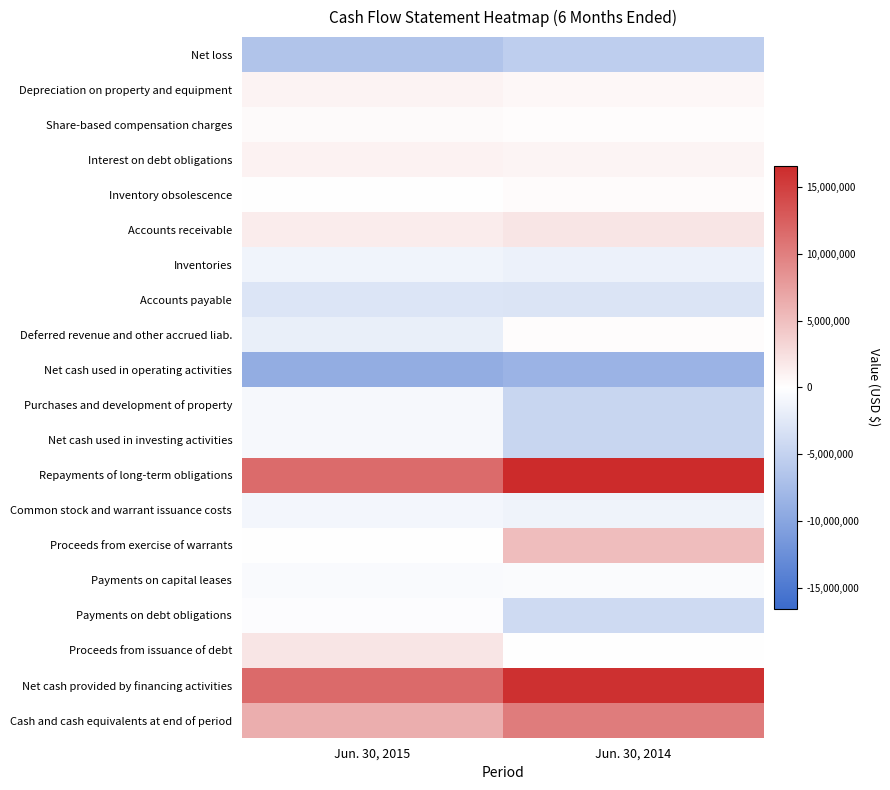

Reading left to right, transcribe all the data shown in this chart.

Net loss: Jun. 30, 2015=-6587785	Jun. 30, 2014=-5436370
Depreciation on property and equipment: Jun. 30, 2015=856349	Jun. 30, 2014=641843
Share-based compensation charges: Jun. 30, 2015=349769	Jun. 30, 2014=217159
Interest on debt obligations: Jun. 30, 2015=917702	Jun. 30, 2014=797052
Inventory obsolescence: Jun. 30, 2015=-8307	Jun. 30, 2014=282728
Accounts receivable: Jun. 30, 2015=1488421	Jun. 30, 2014=1966455
Inventories: Jun. 30, 2015=-1231622	Jun. 30, 2014=-1543238
Accounts payable: Jun. 30, 2015=-2858171	Jun. 30, 2014=-2999465
Deferred revenue and other accrued liab.: Jun. 30, 2015=-1803922	Jun. 30, 2014=224719
Net cash used in operating activities: Jun. 30, 2015=-9115390	Jun. 30, 2014=-8377273
Purchases and development of property: Jun. 30, 2015=-725211	Jun. 30, 2014=-4554081
Net cash used in investing activities: Jun. 30, 2015=-725211	Jun. 30, 2014=-4554081
Repayments of long-term obligations: Jun. 30, 2015=11500000	Jun. 30, 2014=16620375
Common stock and warrant issuance costs: Jun. 30, 2015=-942073	Jun. 30, 2014=-1356824
Proceeds from exercise of warrants: Jun. 30, 2015=5375	Jun. 30, 2014=5114599
Payments on capital leases: Jun. 30, 2015=-516289	Jun. 30, 2014=-412575
Payments on debt obligations: Jun. 30, 2015=-257522	Jun. 30, 2014=-4109916
Proceeds from issuance of debt: Jun. 30, 2015=2000000	Jun. 30, 2014=0
Net cash provided by financing activities: Jun. 30, 2015=11651628	Jun. 30, 2014=16149124
Cash and cash equivalents at end of period: Jun. 30, 2015=6275794	Jun. 30, 2014=10247634